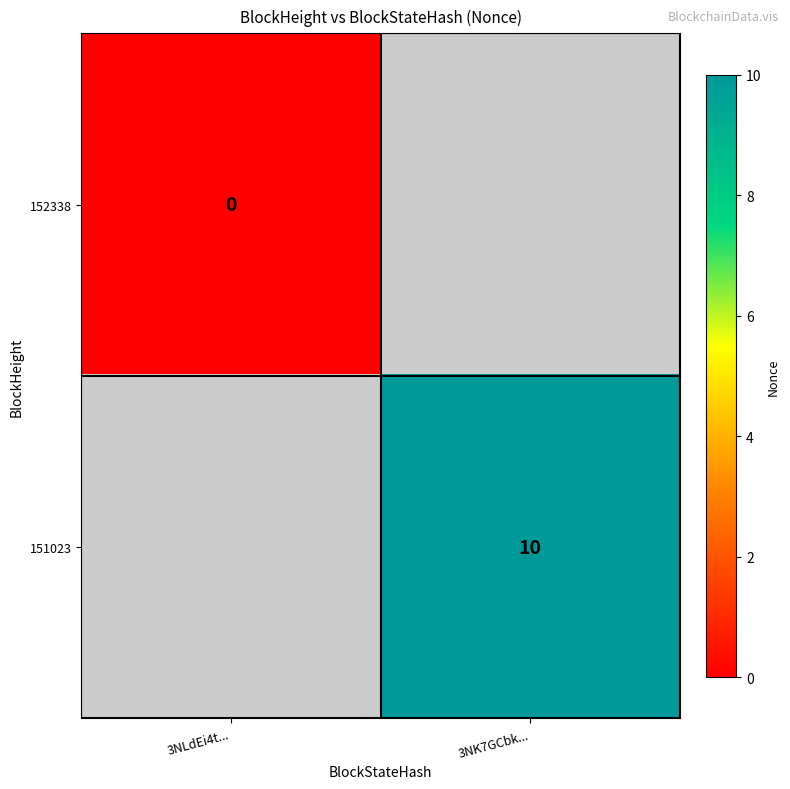

At 3NLdEi4t..., list the series in order from largest to smallest.

152338, 151023